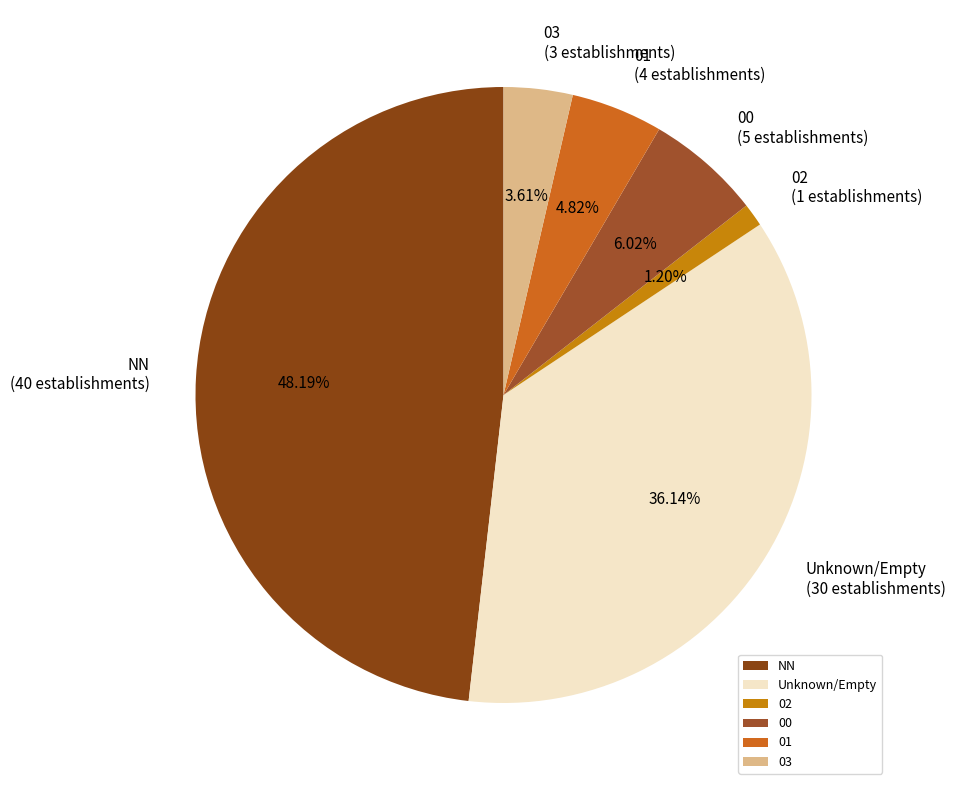

Rank the categories by value from lowest to highest.

02, 03, 01, 00, Unknown/Empty, NN